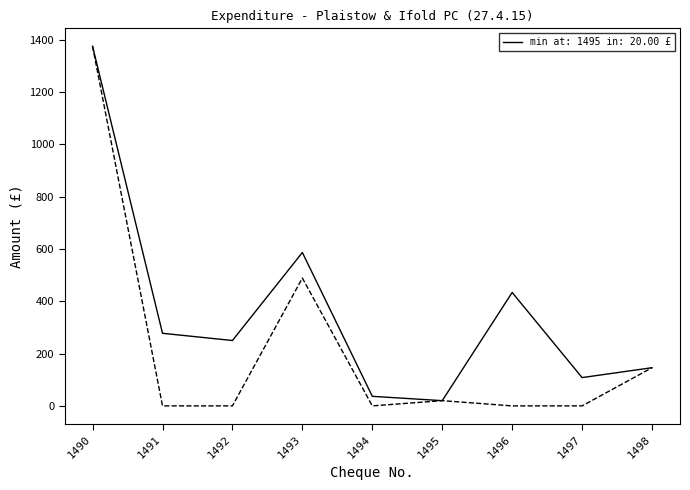

At which category is the sum across all series the highest?

1490